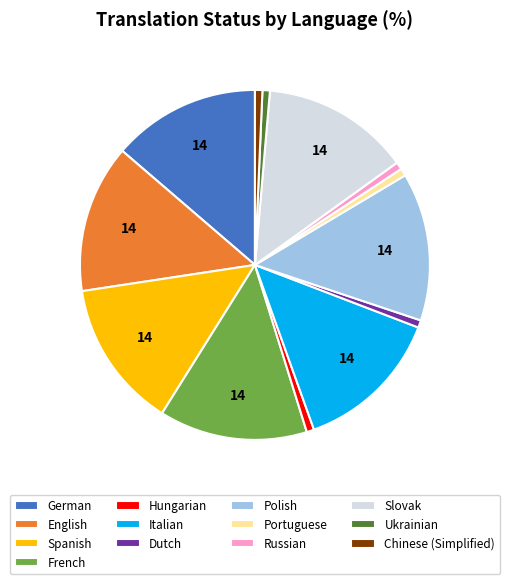

True or false: Polish accounts for 8% of the total.

False